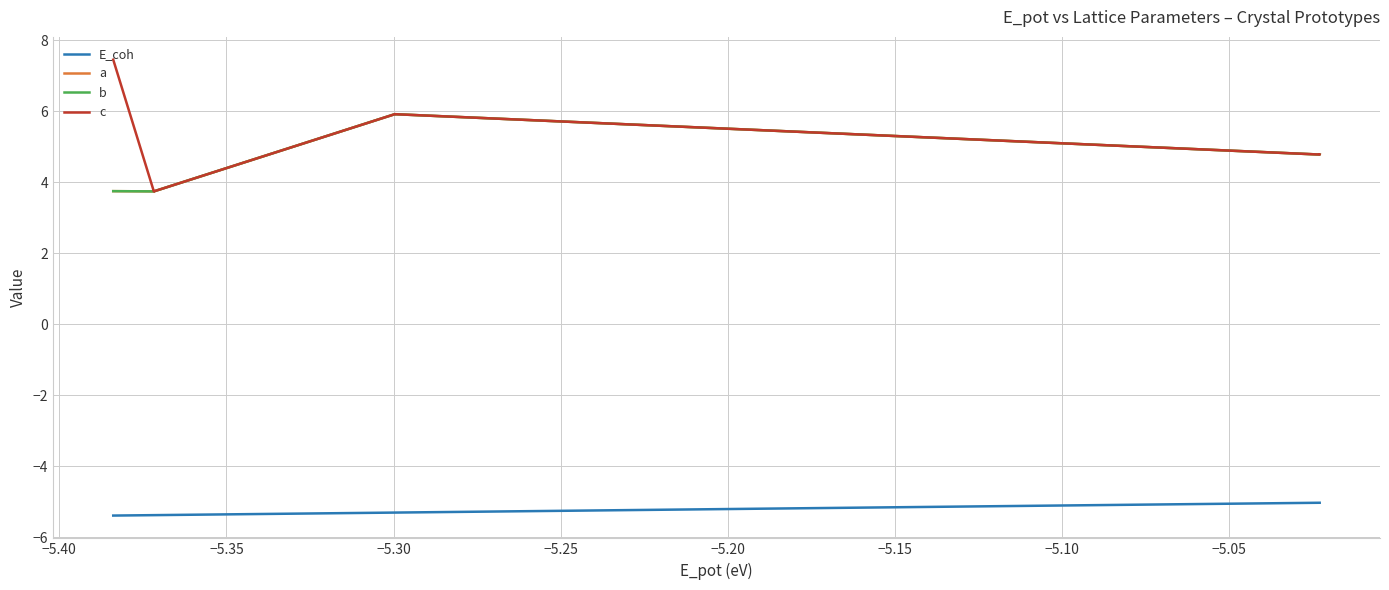

Does the chart display data point markers on the line(s)?

No